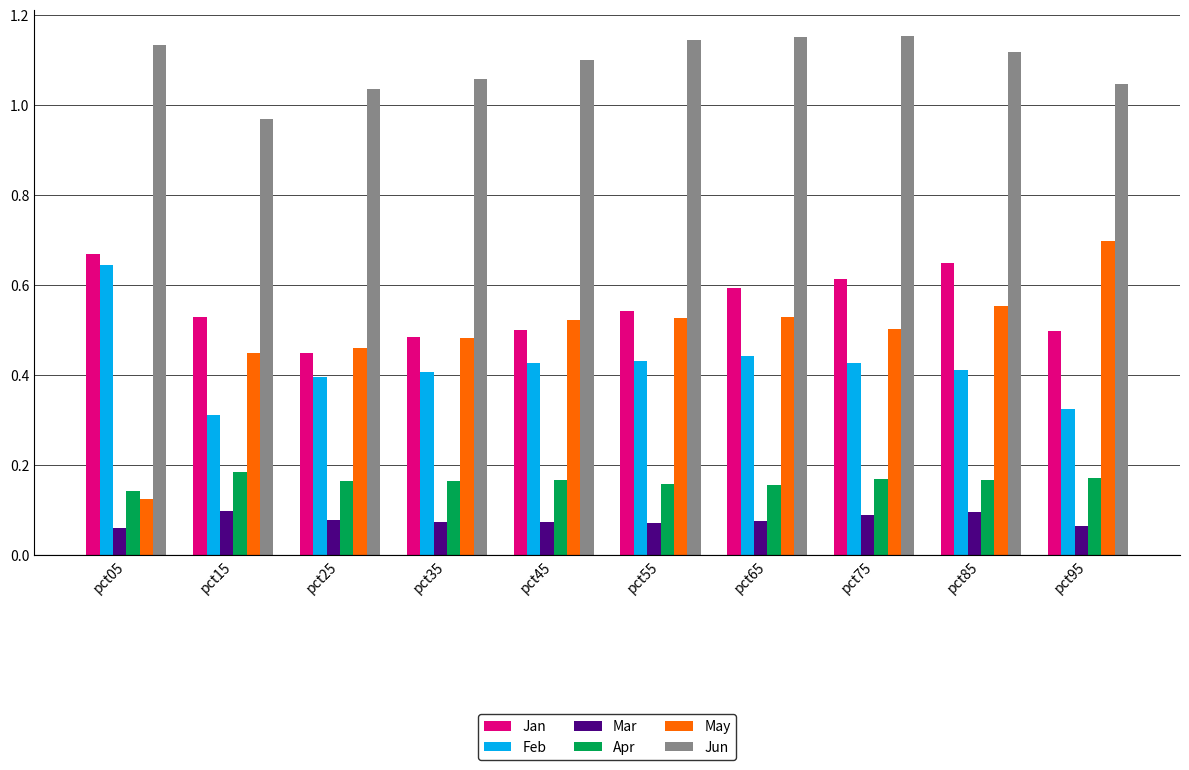

What is the total value across all series at pct75?

2.9